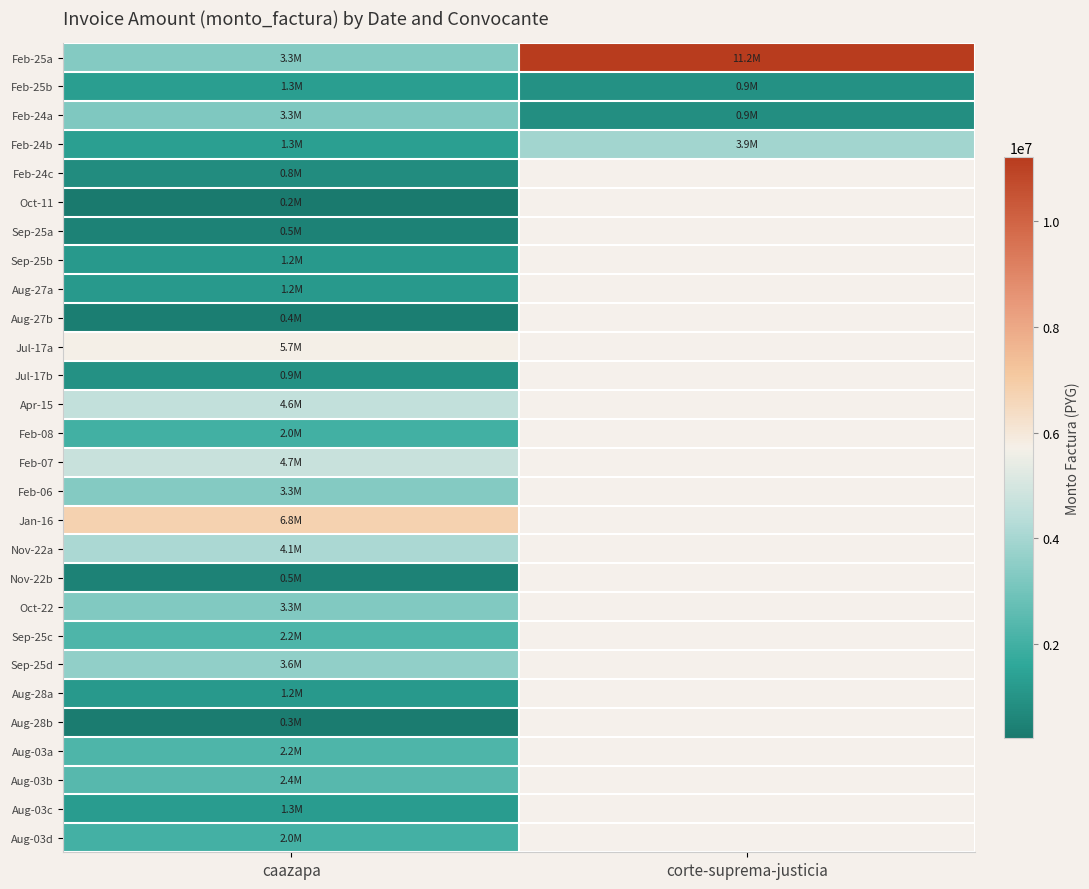

At how many categories does at least one series exceed 10226995?

1